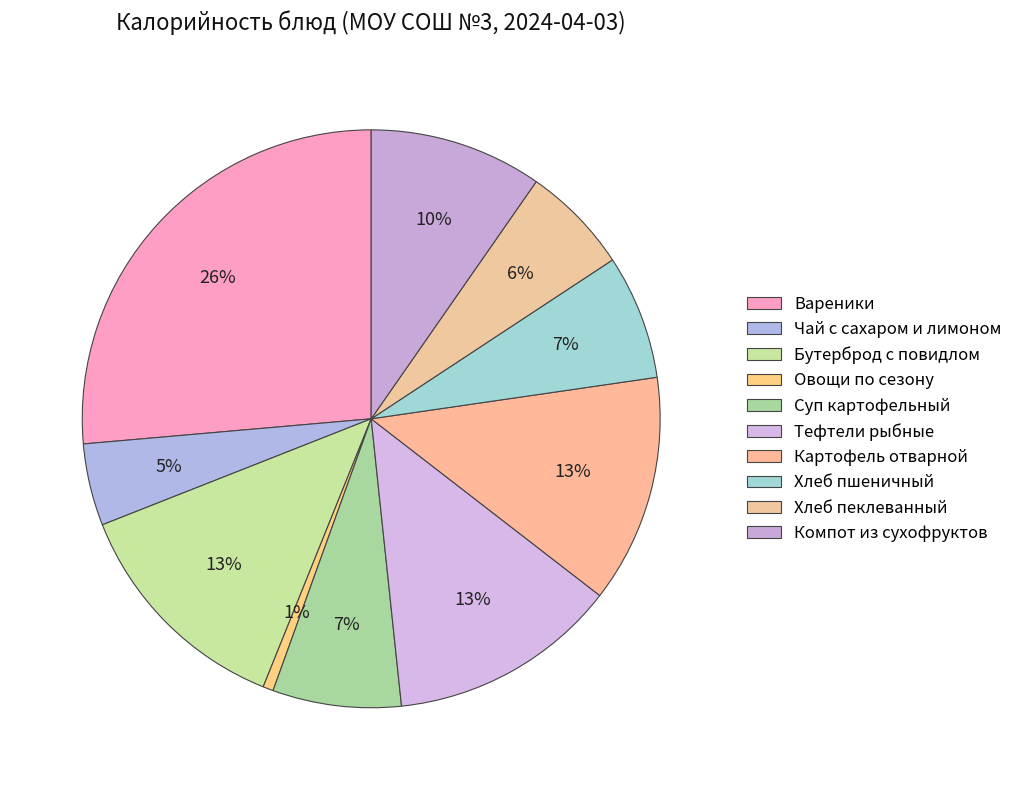

To the nearest percent, what is the combined percentage of Чай с сахаром и лимоном and Тефтели рыбные?

17%